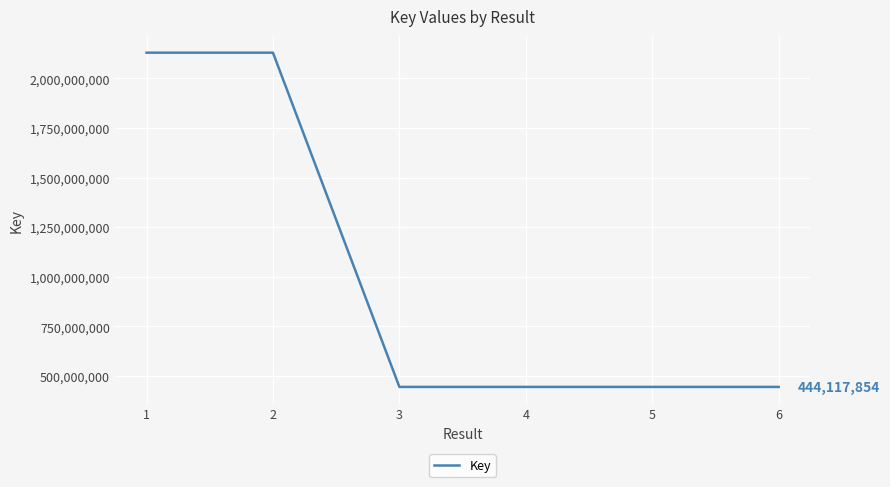

Is it true that the value at 3 is 131609991?

False